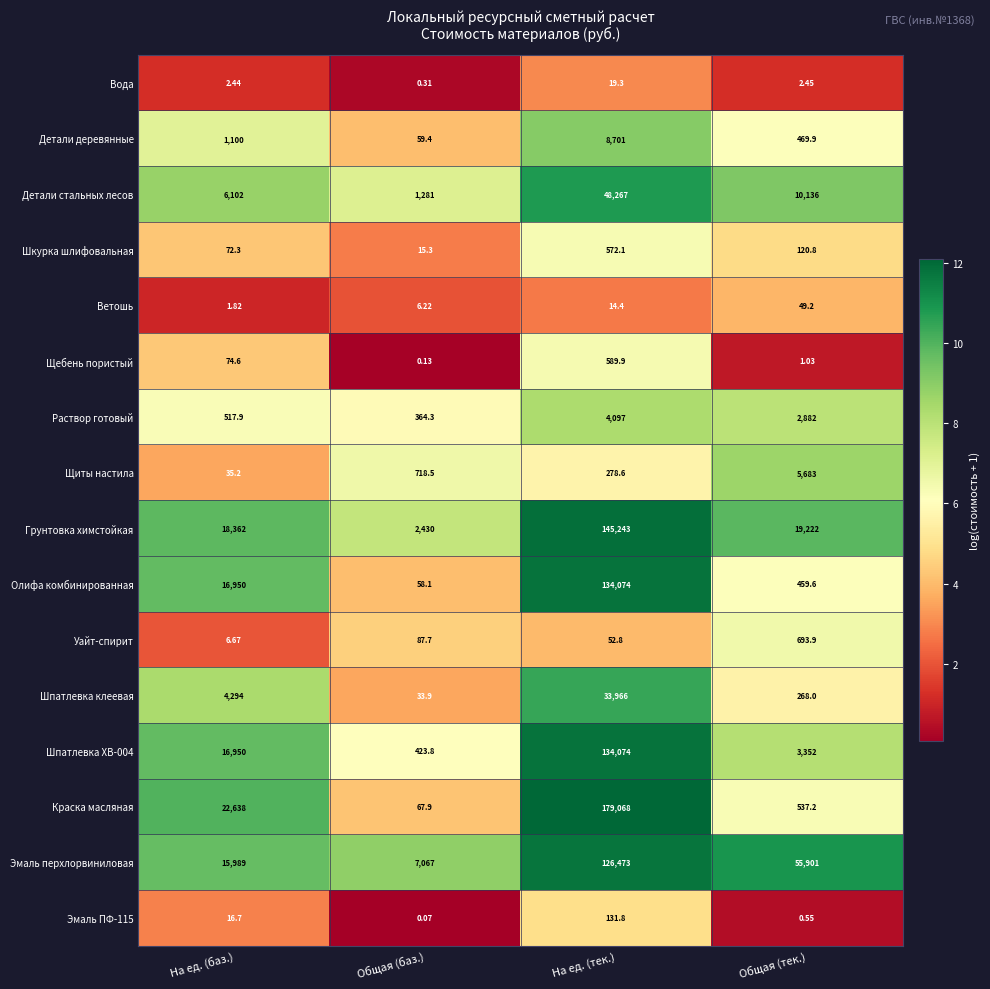

Which series has the largest range (max minus min)?

Краска масляная